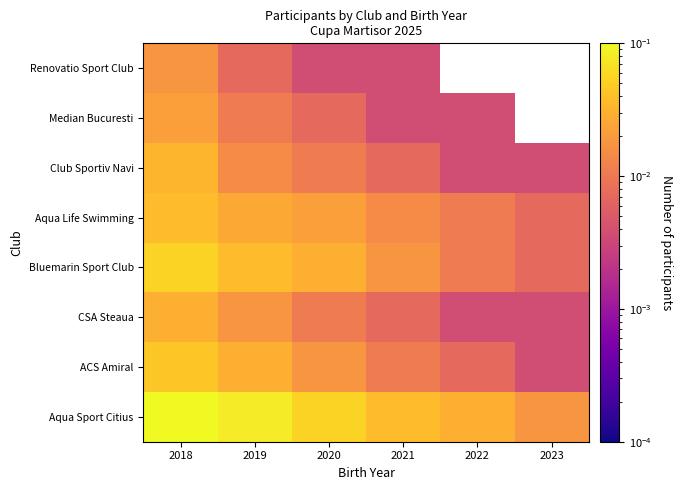

At how many categories does at least one series exceed 0?

6